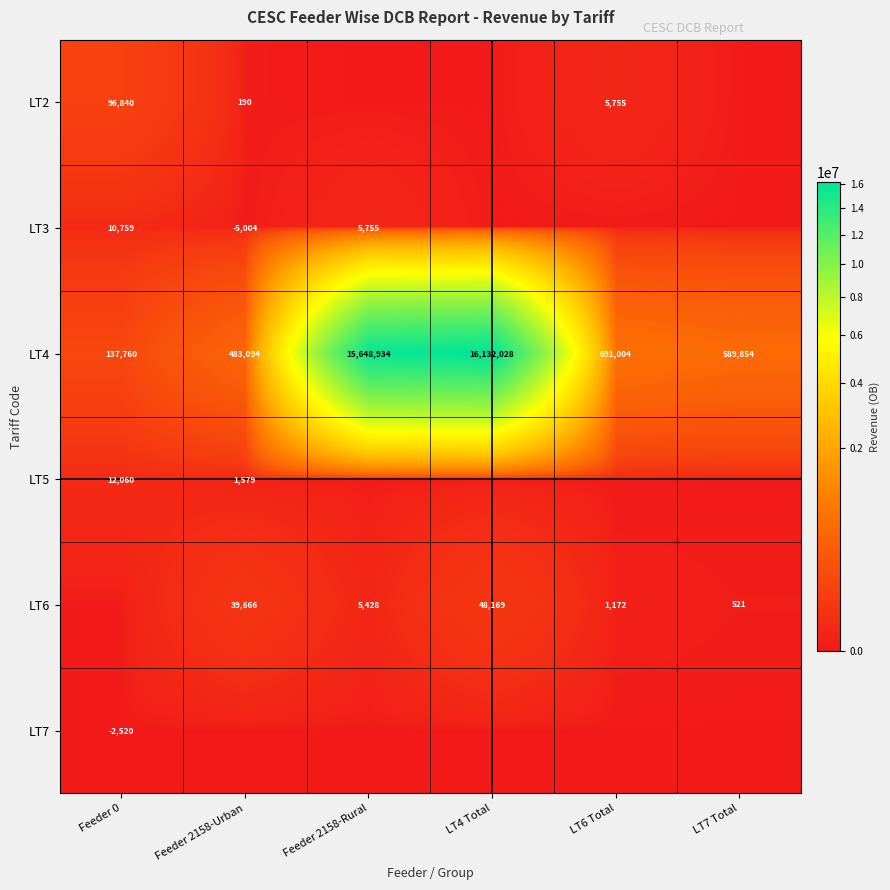

What is the difference between the second highest and second lowest values in the LT4 series?

15165840